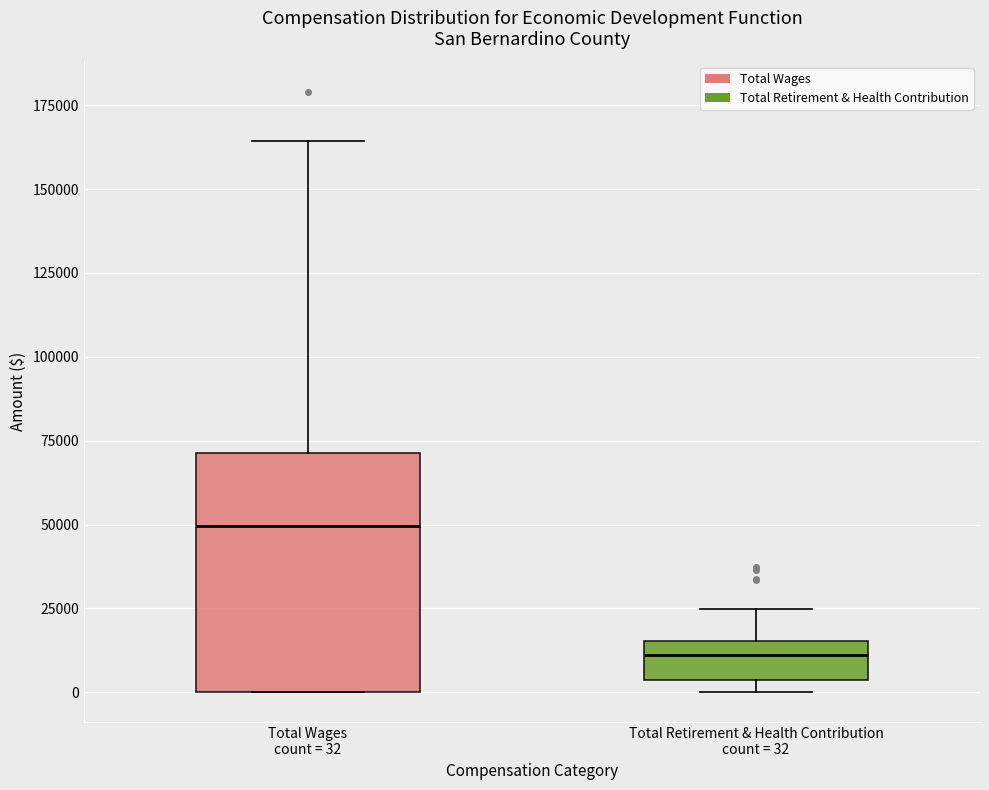

Reading left to right, read every box against the y-axis: the position of its median line, the range the box covers, and the ends of its whiskers. The values are not printed on the chart, so give them approximately, as read against the axis.

Total Wages count = 32: median 50000, box 0 to 70000, whiskers 0 to 165000
Total Retirement & Health Contribution count = 32: median 10000, box 5000 to 15000, whiskers 0 to 25000